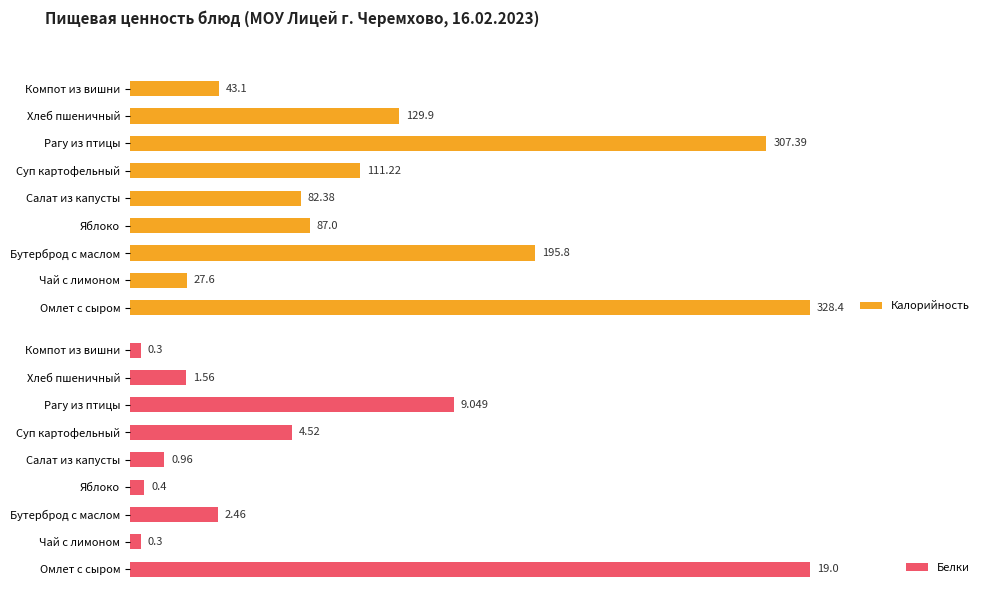

How many groups of bars are there?

9